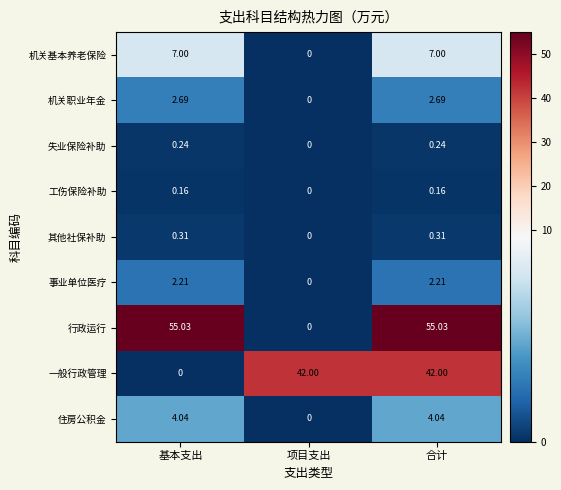

Which series has the largest total across all categories?

行政运行